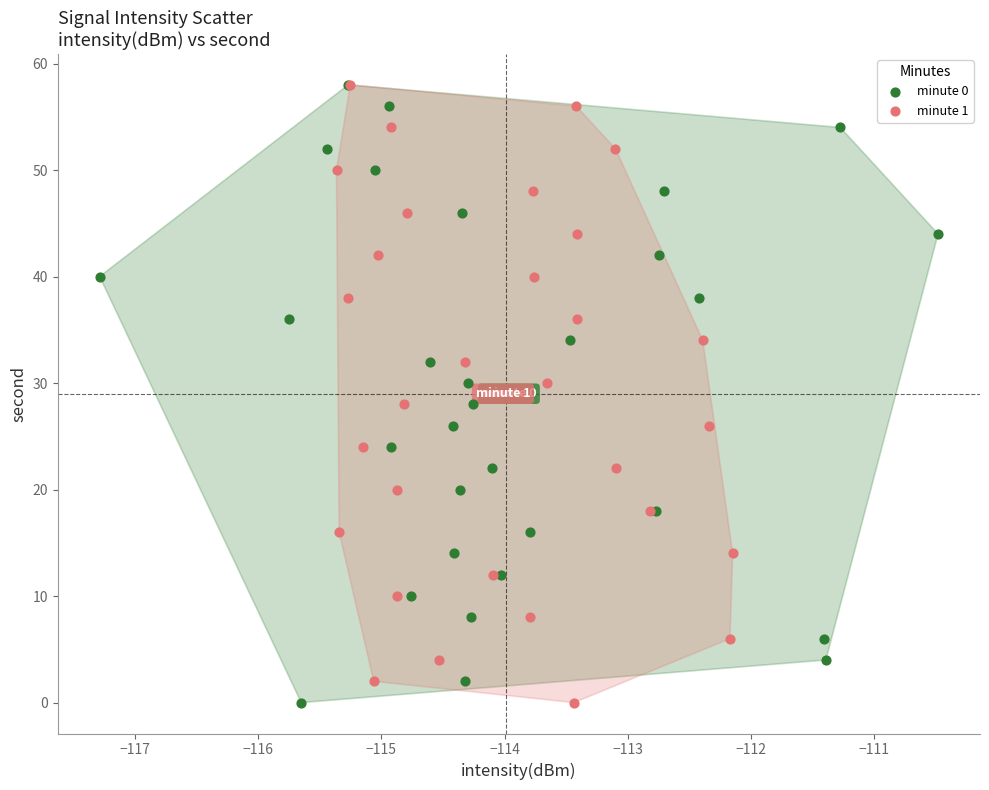

What are all the series names shown in the legend?

minute 0, minute 1